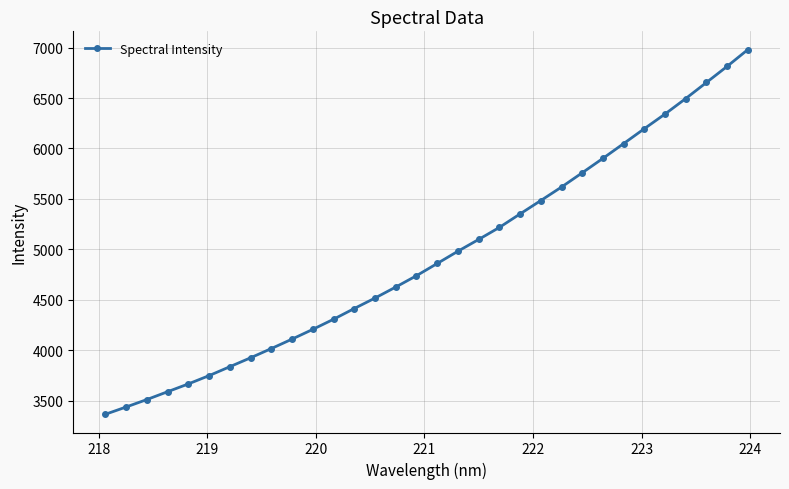

What is the average value?

4931.2